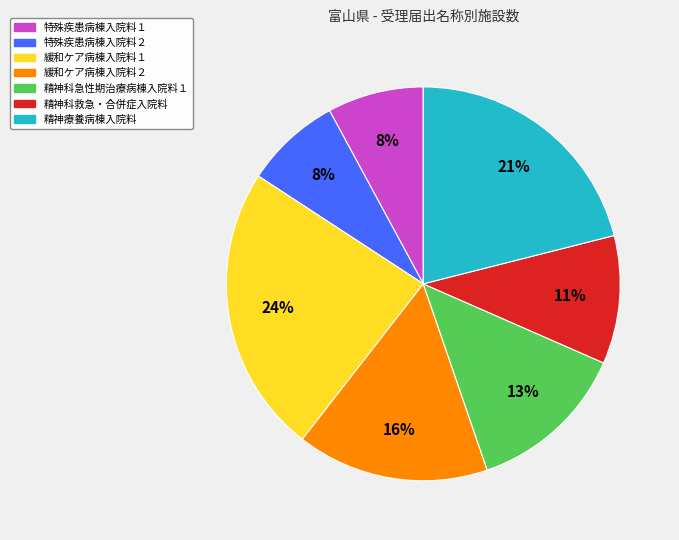

To the nearest percent, what percentage of the pie is 精神療養病棟入院料?

21%